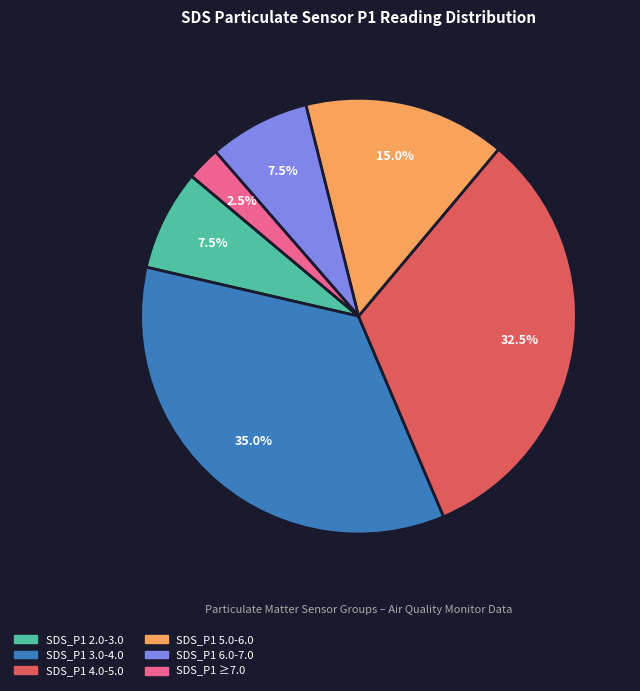

Count the number of slices in the pie.

6